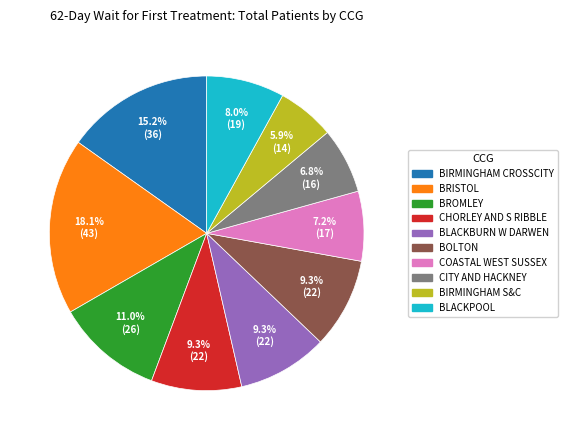

Is there any slice that represents more than half of the pie?

No